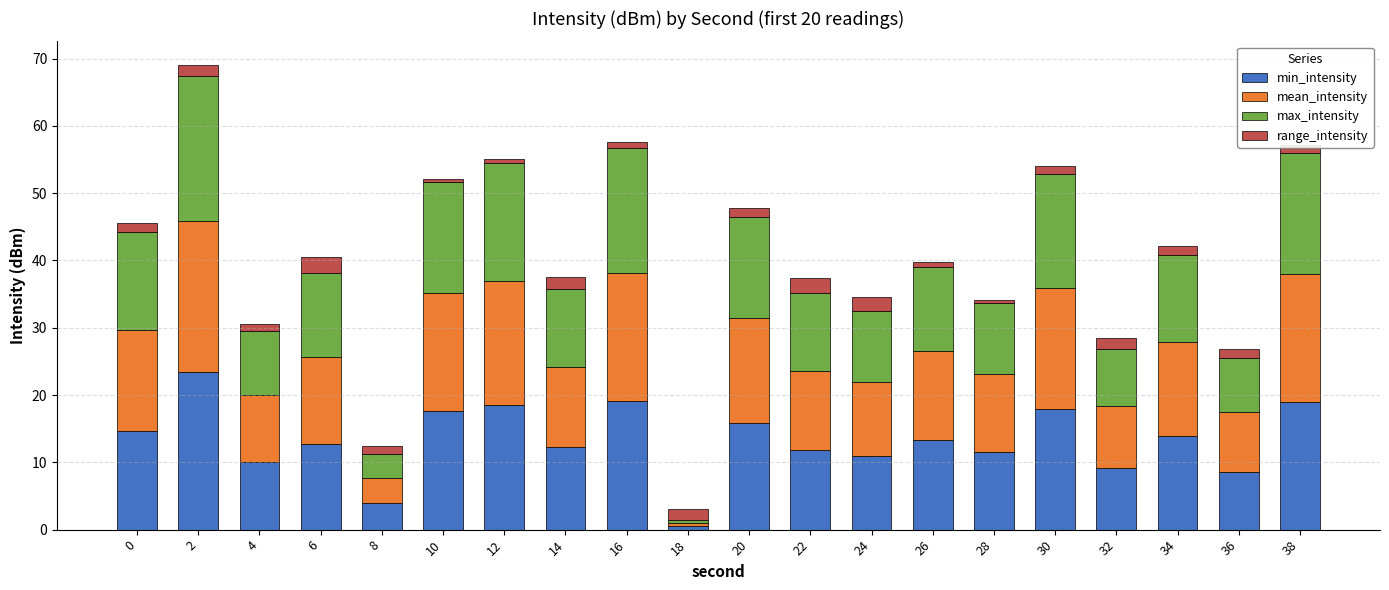

At which label does min_intensity reach its minimum?

18